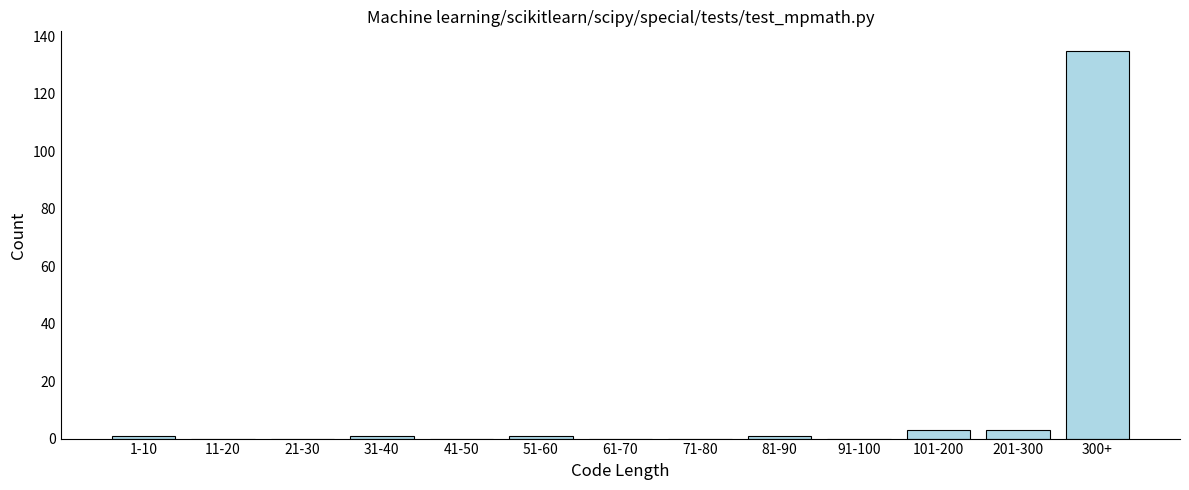

Reading left to right, transcribe all the data shown in this chart.

1-10=1	11-20=0	21-30=0	31-40=1	41-50=0	51-60=1	61-70=0	71-80=0	81-90=1	91-100=0	101-200=3	201-300=3	300+=135